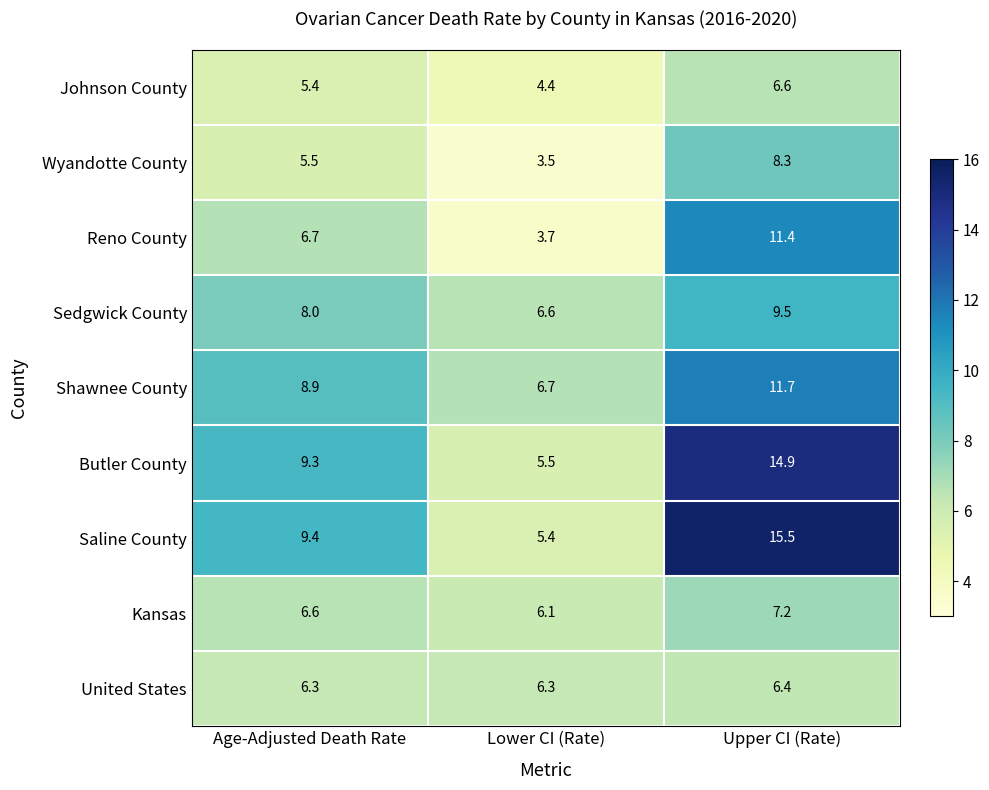

List the labels in order of Johnson County value, largest first.

Upper CI (Rate), Age-Adjusted Death Rate, Lower CI (Rate)